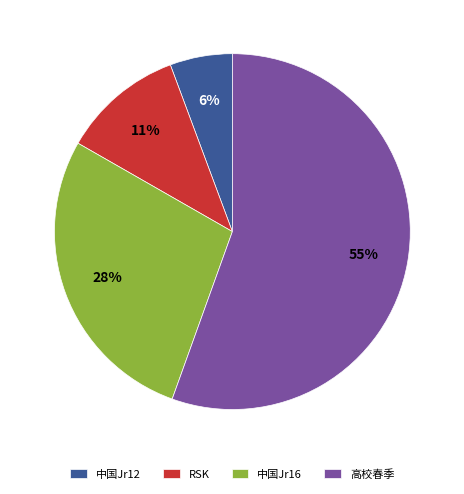

Is it true that 中国Jr16 is 16% of the pie?

False